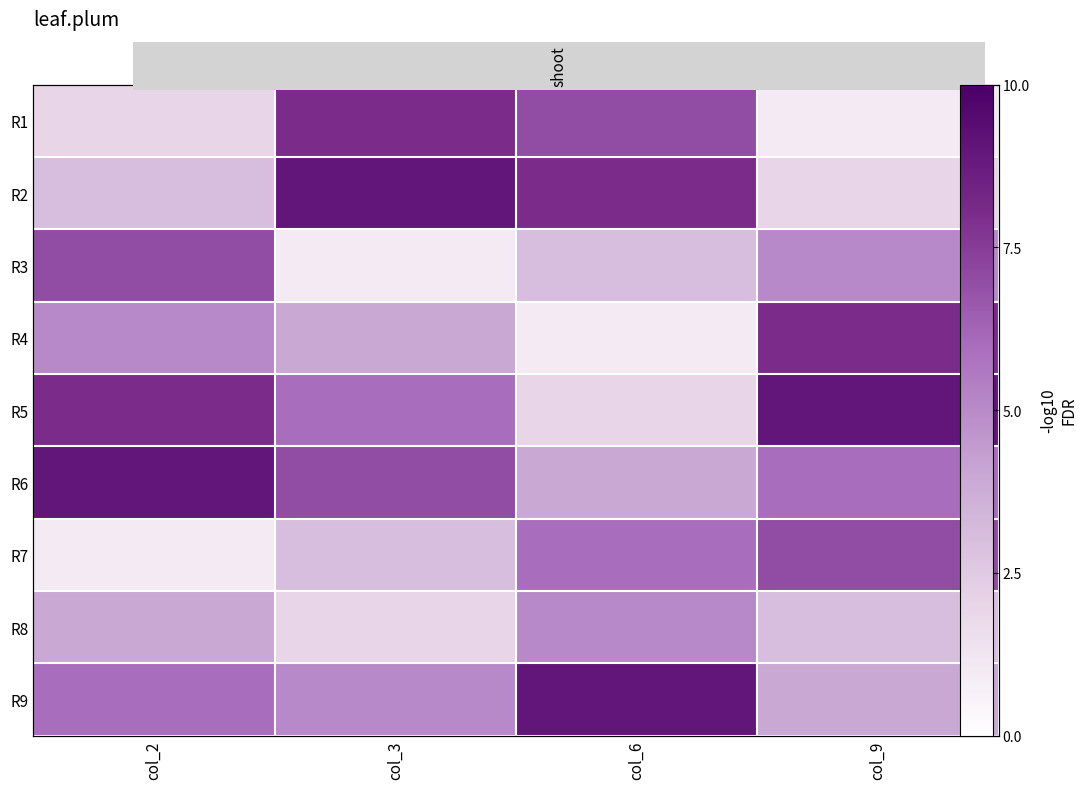

What is the difference between the maximum and minimum values in the R1 series?

7